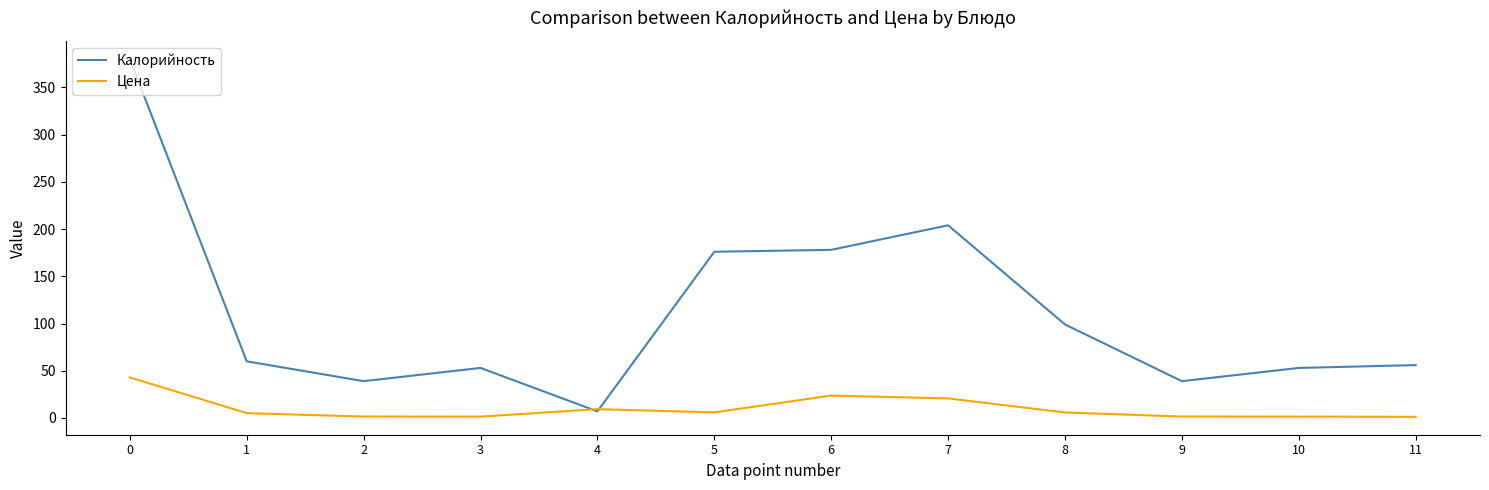

How many categories are shown in the chart?

12